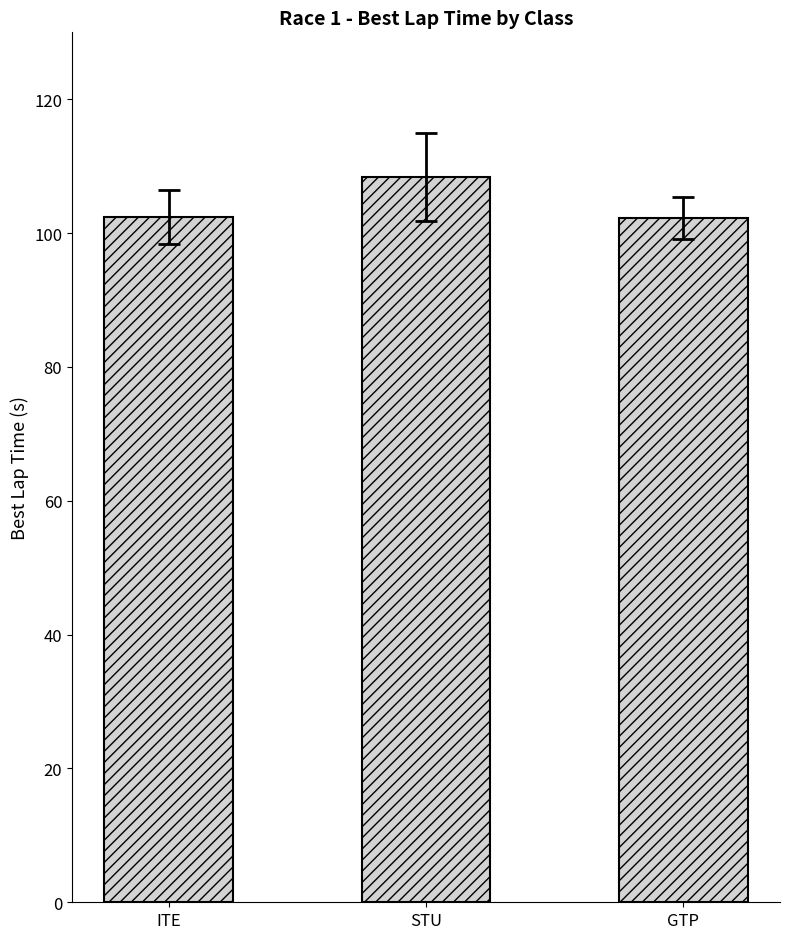

What is the change in value from ITE to STU?

+6.0